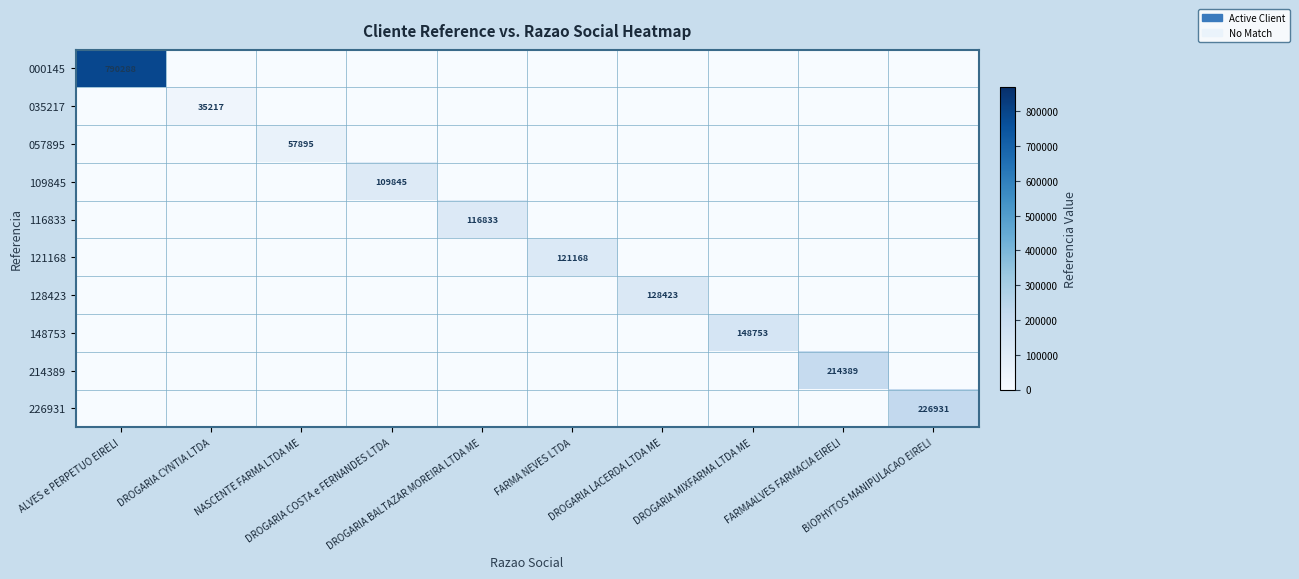

True or false: 121168 has a value of 0 at NASCENTE FARMA LTDA ME.

True